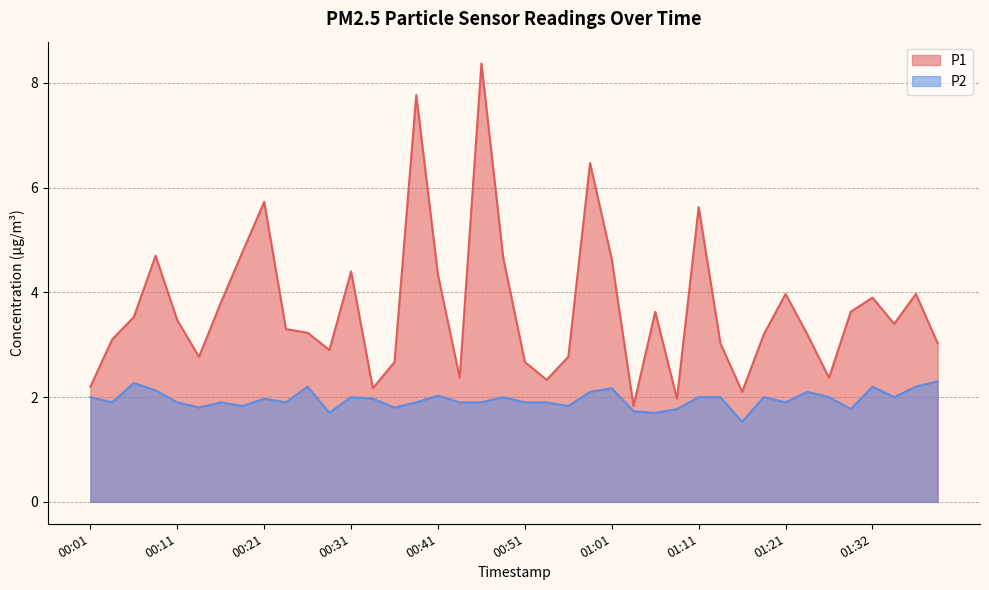

Reading right to left, transcribe all the data shown in this chart.

P1: 01:40=3.0	01:37=4.0	01:35=3.4	01:32=3.9	01:30=3.6	01:27=2.4	01:24=3.2	01:21=4.0	01:19=3.2	01:16=2.1	01:14=3.0	01:11=5.6	01:09=2.0	01:06=3.6	01:03=1.8	01:01=4.6	00:59=6.5	00:56=2.8	00:53=2.3	00:51=2.7	00:48=4.7	00:46=8.4	00:44=2.4	00:41=4.3	00:39=7.8	00:36=2.7	00:34=2.2	00:31=4.4	00:29=2.9	00:26=3.2	00:24=3.3	00:21=5.7	00:19=4.8	00:16=3.8	00:14=2.8	00:11=3.5	00:09=4.7	00:06=3.5	00:04=3.1	00:01=2.2
P2: 01:40=2.3	01:37=2.2	01:35=2.0	01:32=2.2	01:30=1.8	01:27=2.0	01:24=2.1	01:21=1.9	01:19=2.0	01:16=1.5	01:14=2.0	01:11=2.0	01:09=1.8	01:06=1.7	01:03=1.7	01:01=2.2	00:59=2.1	00:56=1.8	00:53=1.9	00:51=1.9	00:48=2.0	00:46=1.9	00:44=1.9	00:41=2.0	00:39=1.9	00:36=1.8	00:34=2.0	00:31=2.0	00:29=1.7	00:26=2.2	00:24=1.9	00:21=2.0	00:19=1.8	00:16=1.9	00:14=1.8	00:11=1.9	00:09=2.1	00:06=2.3	00:04=1.9	00:01=2.0